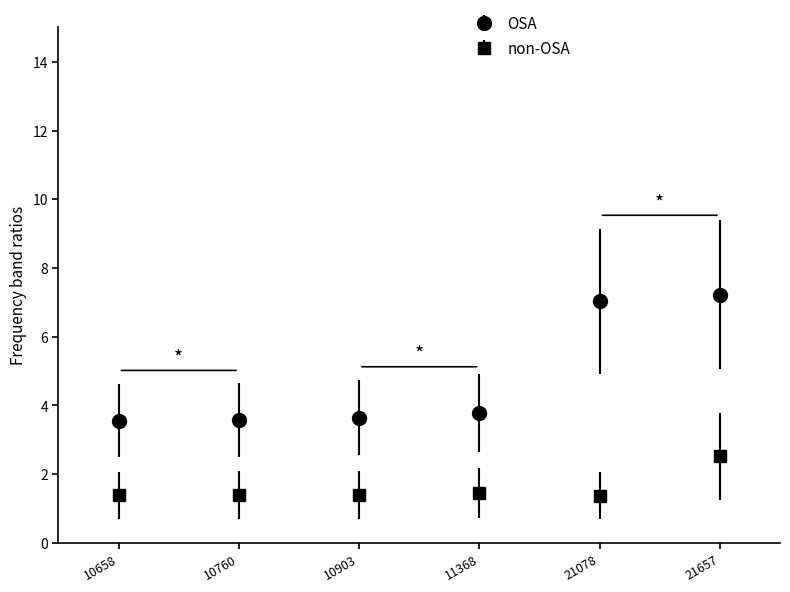

What is the value of the OSA point at the 4th from the left?

3.8